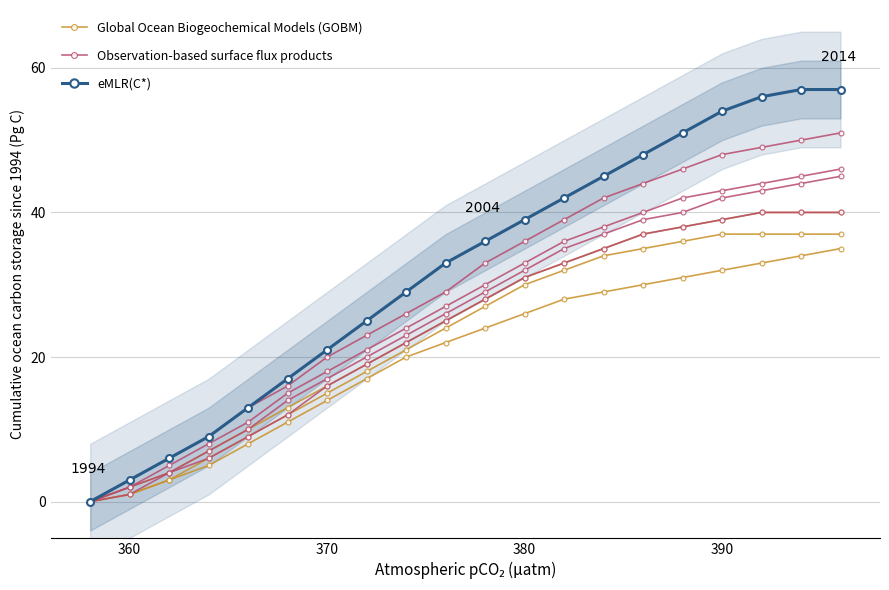

Does the chart have visible grid lines?

Yes